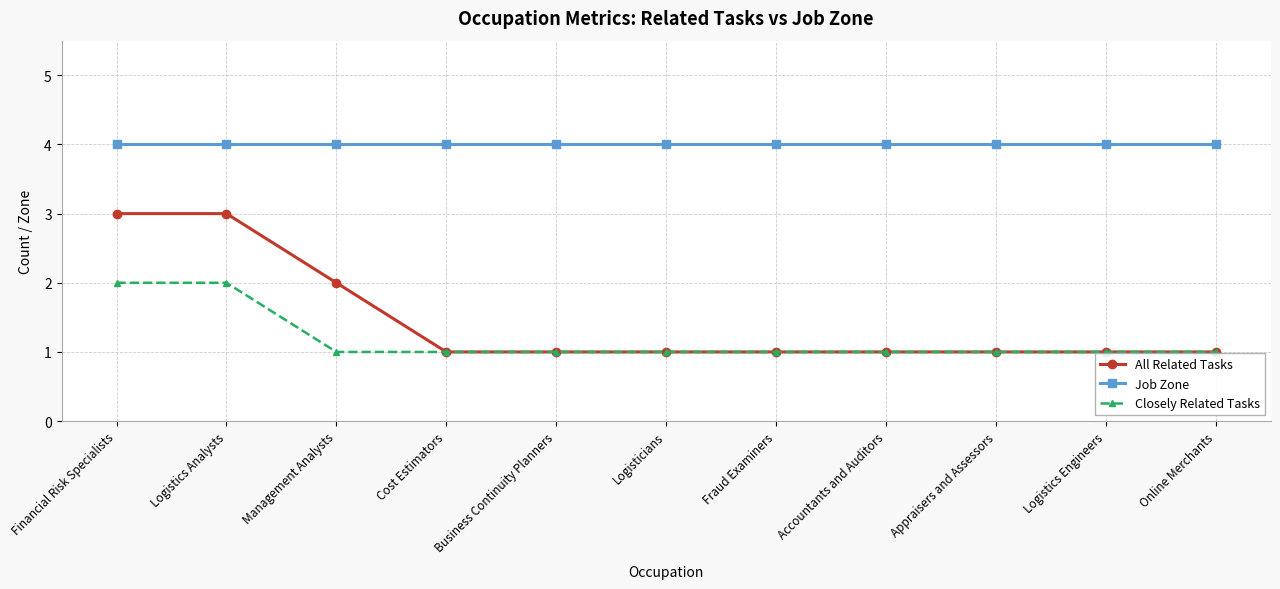

What is the difference between the highest and lowest values at Appraisers and Assessors?

3